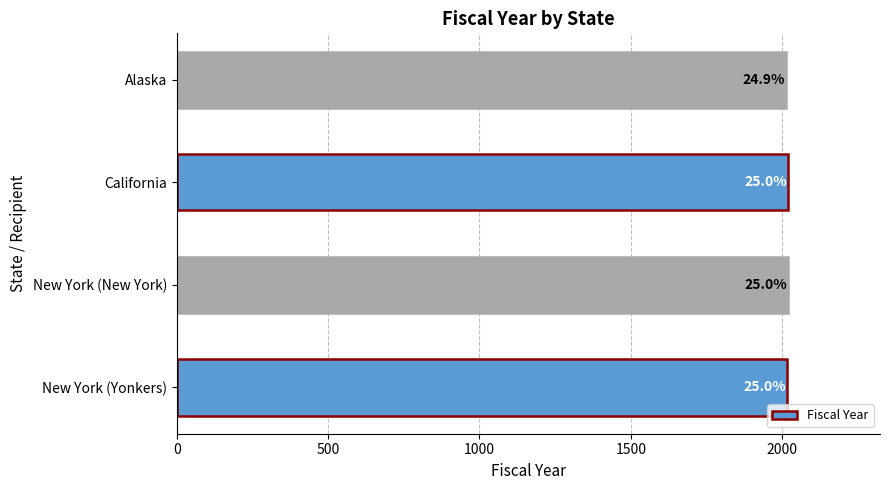

How many bars are there in total?

4